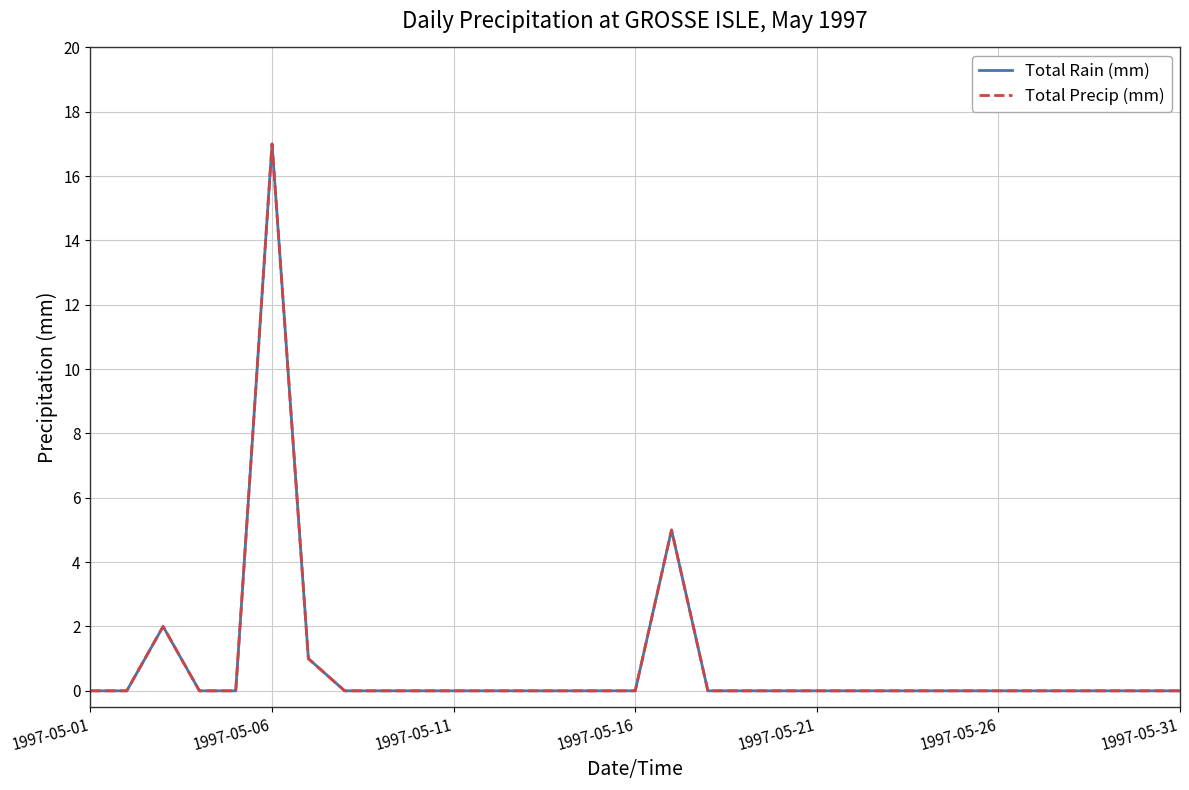

List the series in order of their peak value, highest first.

Total Rain (mm), Total Precip (mm)